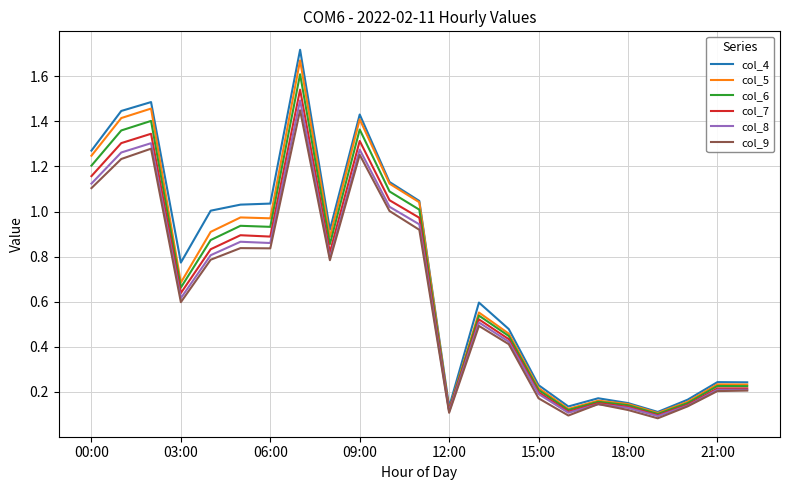

Which series has the largest range (max minus min)?

col_4